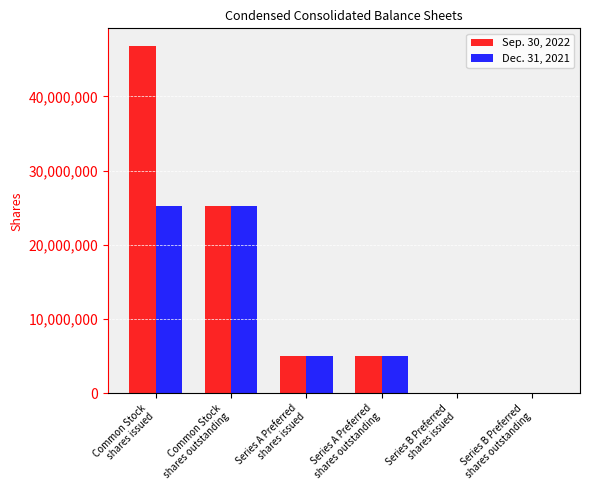

How many Sep. 30, 2022 values are between 1 and 25177973?

5